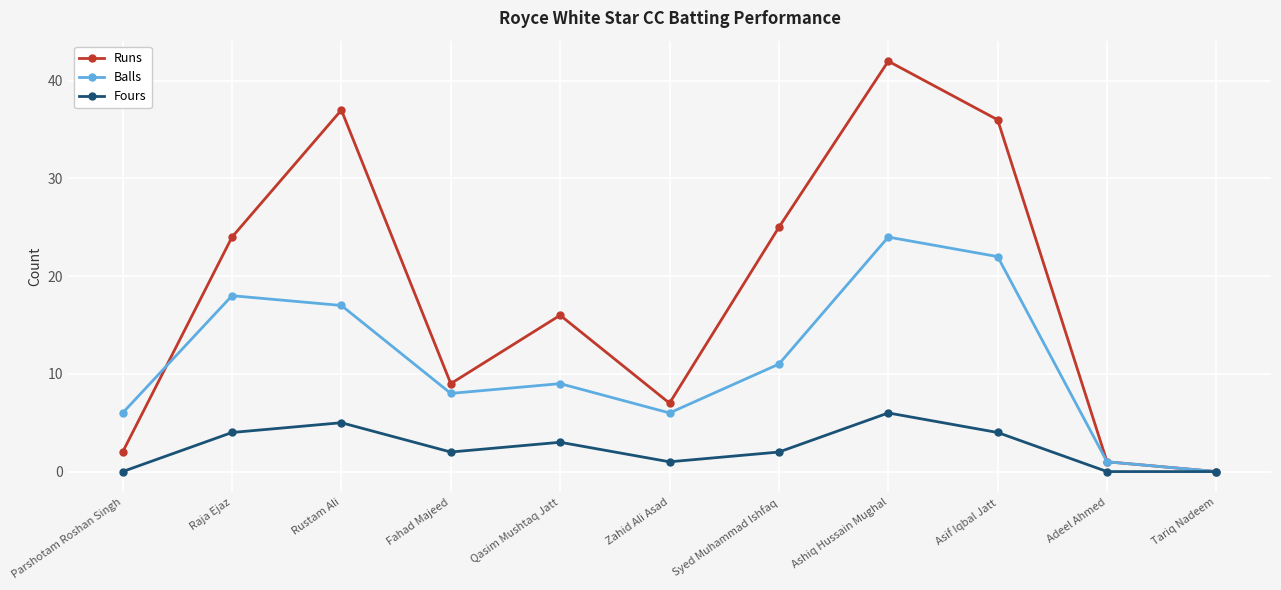

In Balls, how many points are lower than both neighbors (excluding endpoints)?

2